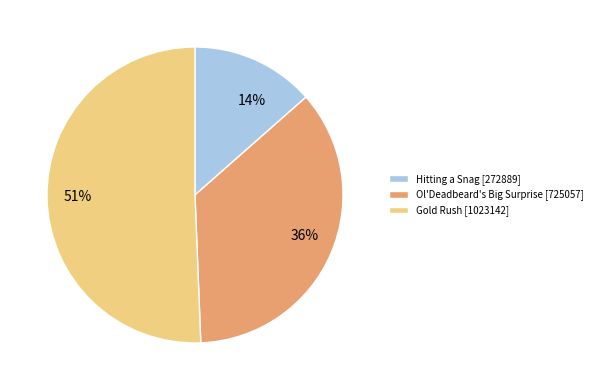

What is the smallest slice in the pie chart?

Hitting a Snag